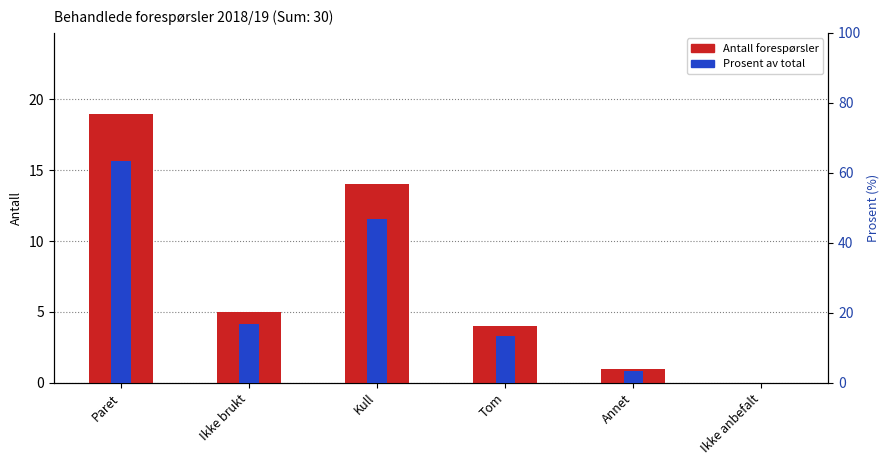

What is the sum of all Prosent av total values?

143.3